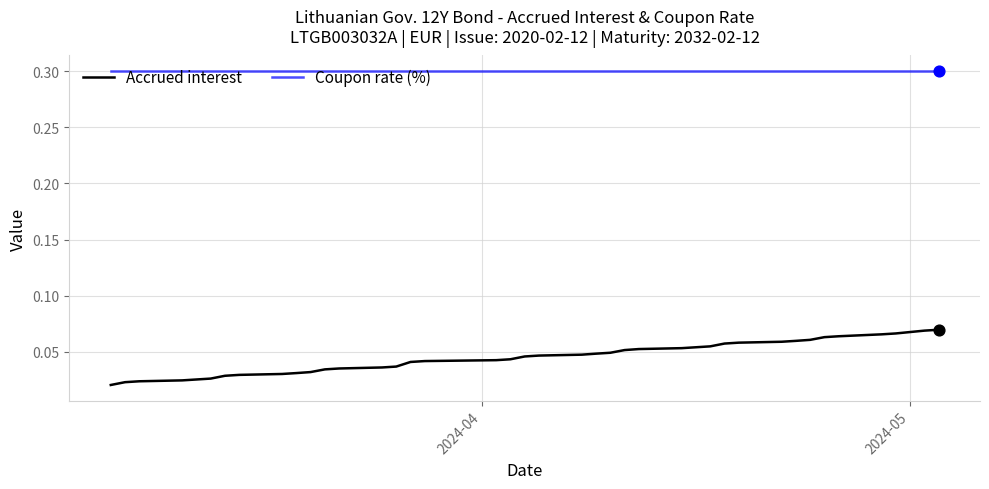

What are all the series names shown in the legend?

Accrued interest, Coupon rate (%)